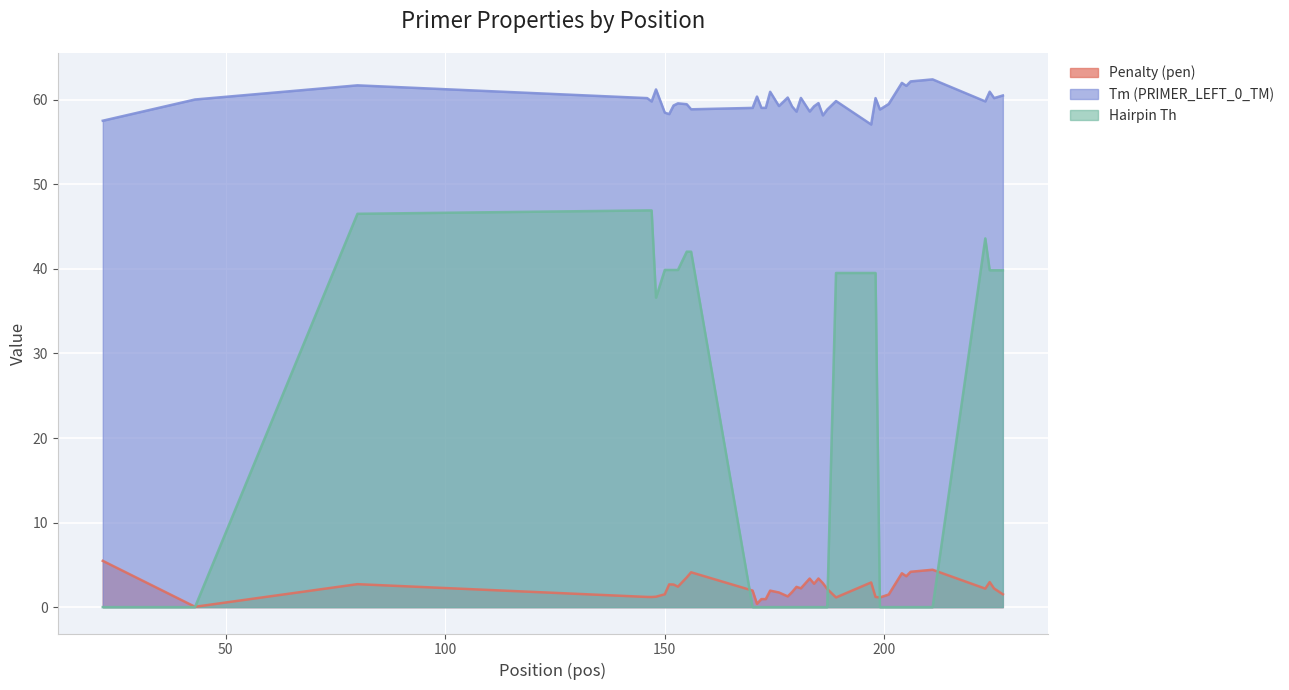

What is the total value across all series at 186?

61.0